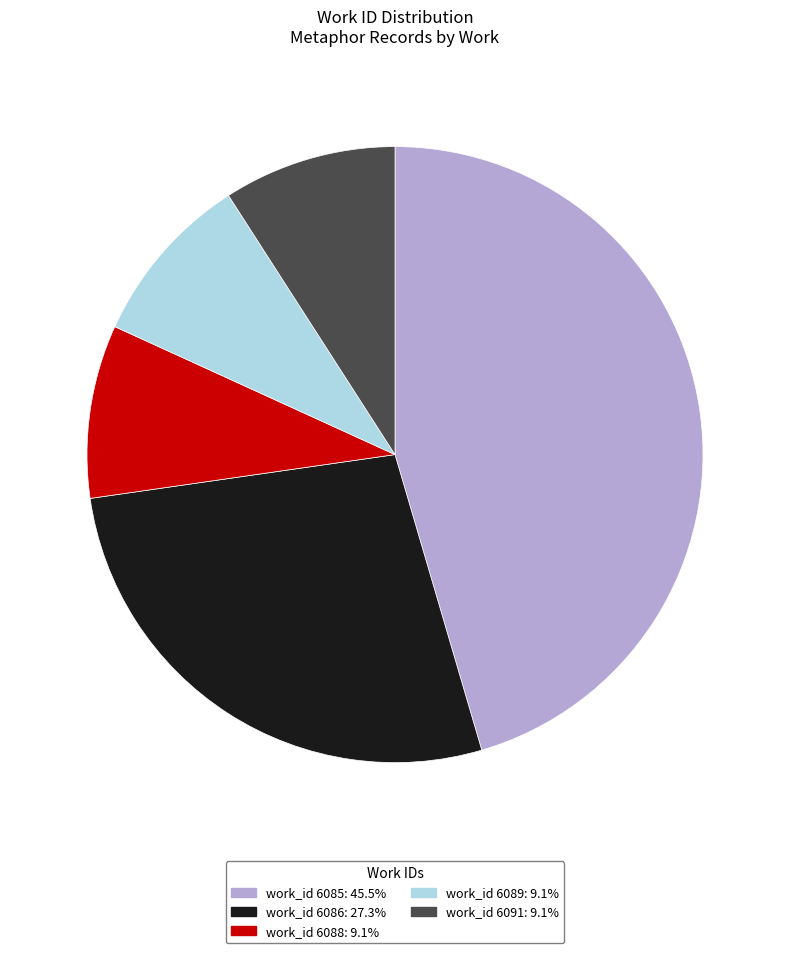

Approximately how many times larger is the value at work_id 6086: 27.3% compared to work_id 6085: 45.5%?

0.6